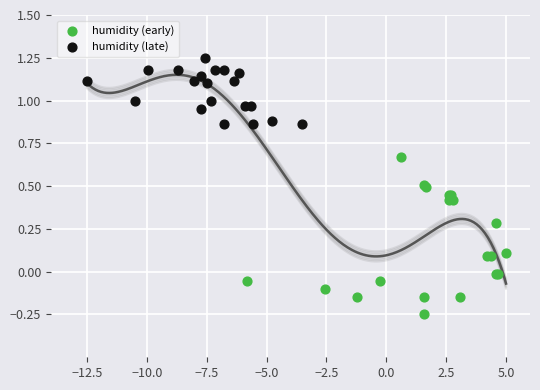

Which series has the widest spread of Y values?

humidity (early)